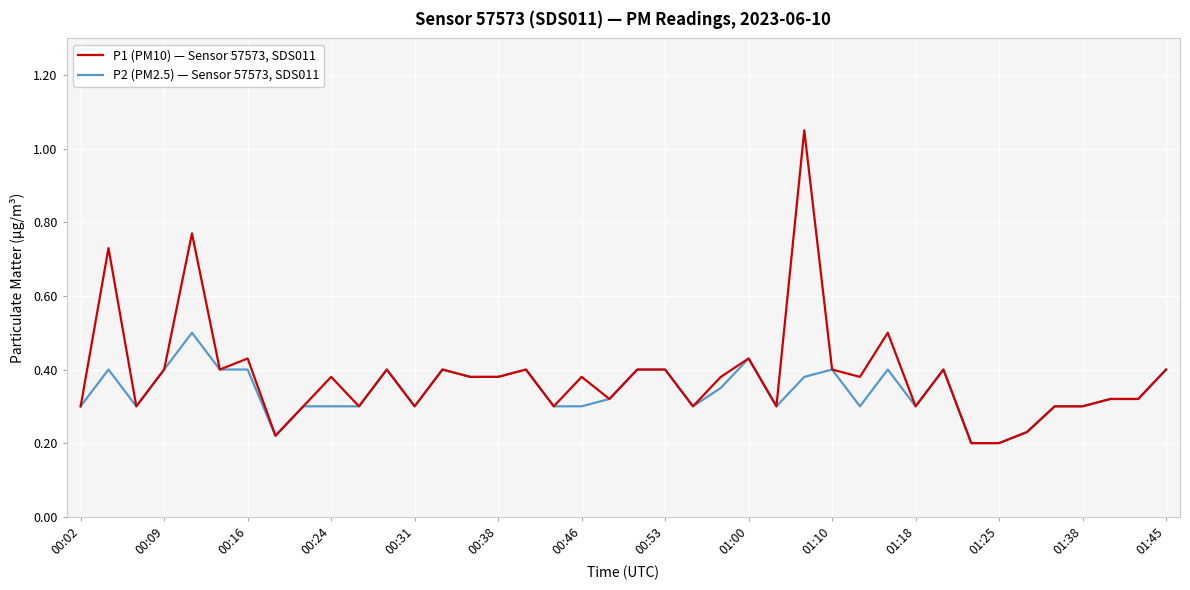

List the series in order of their peak value, lowest first.

P2 (PM2.5) — Sensor 57573, SDS011, P1 (PM10) — Sensor 57573, SDS011